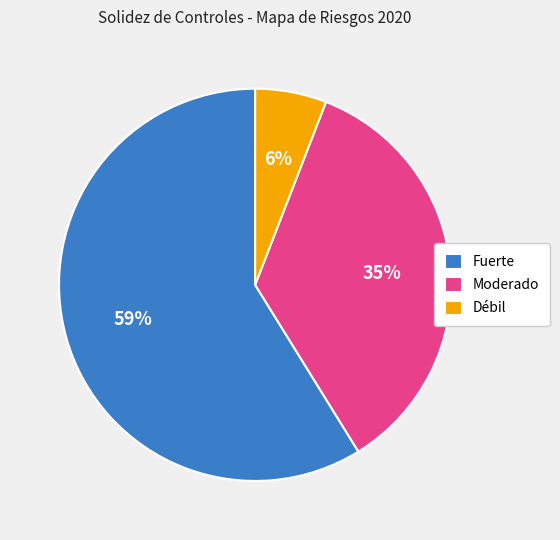

What percentage is the Fuerte slice, to the nearest percent?

59%